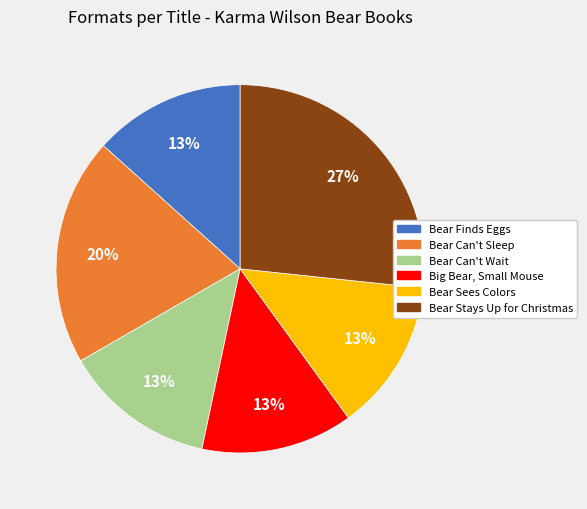

Do Bear Can't Sleep and Bear Finds Eggs together represent more than half of the pie?

No